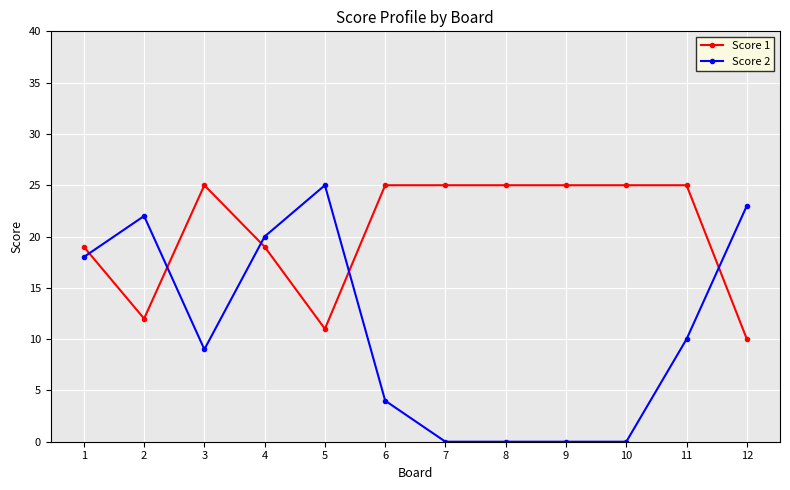

The Score 1 series shows 25 at 8. True or false?

True